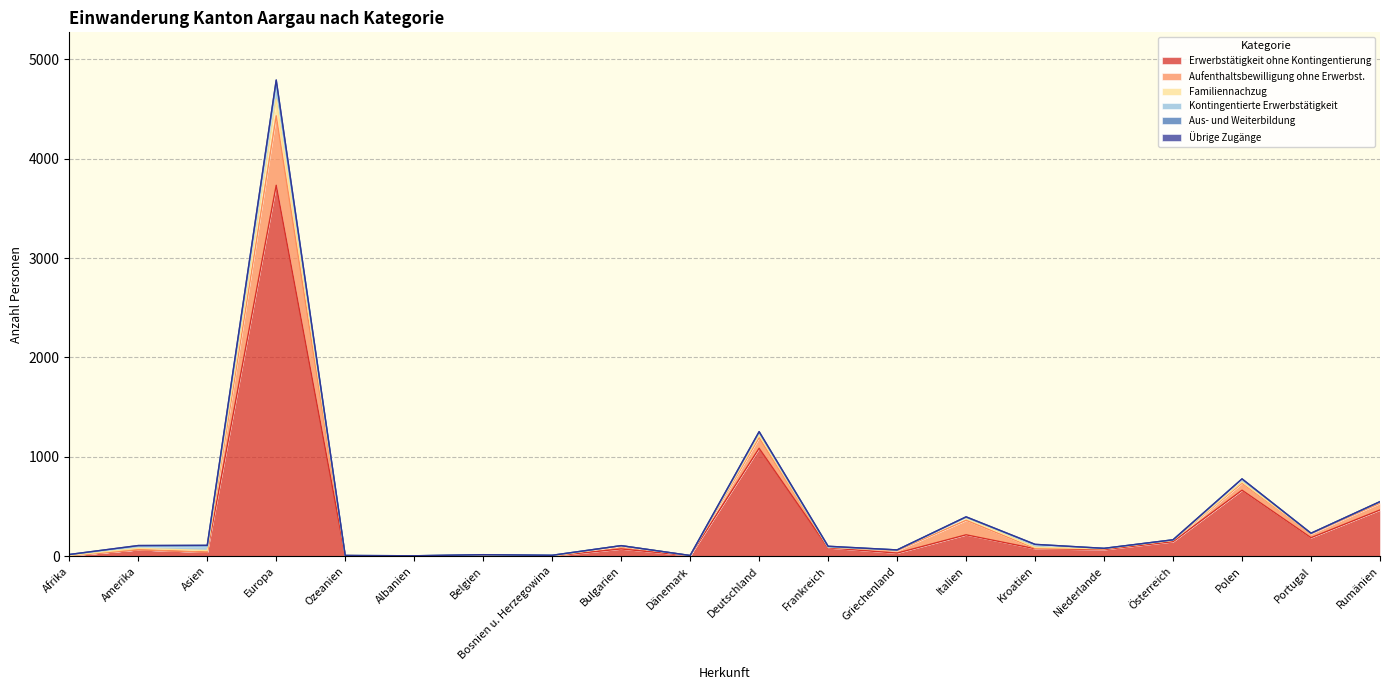

How many lines are shown in the chart?

6